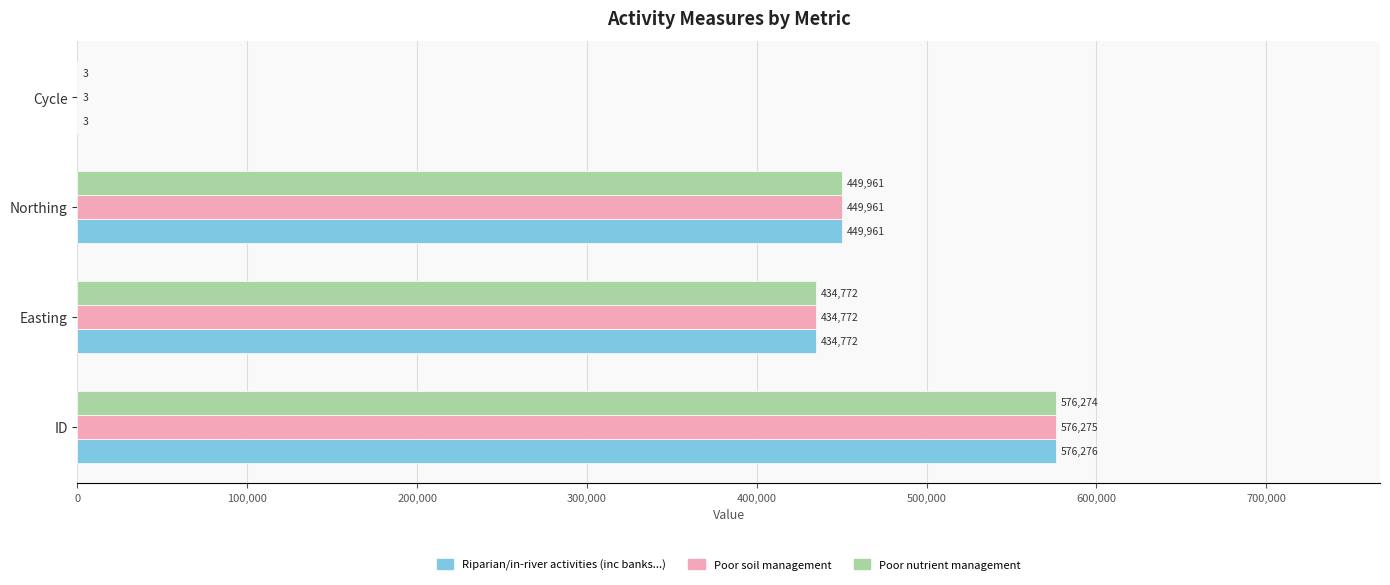

Which series has the largest range (max minus min)?

Riparian/in-river activities (inc banks...)